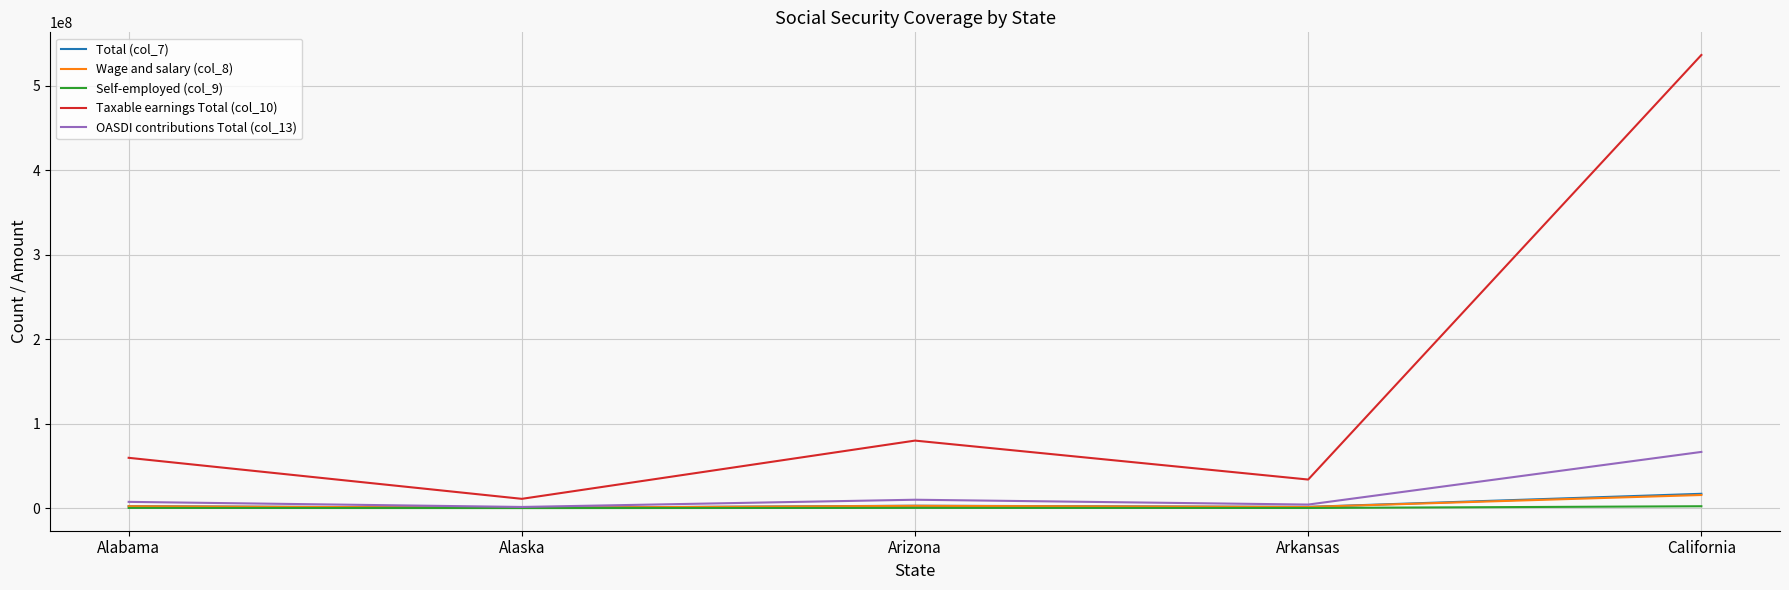

The value of OASDI contributions Total (col_13) at California is 37598053. True or false?

False